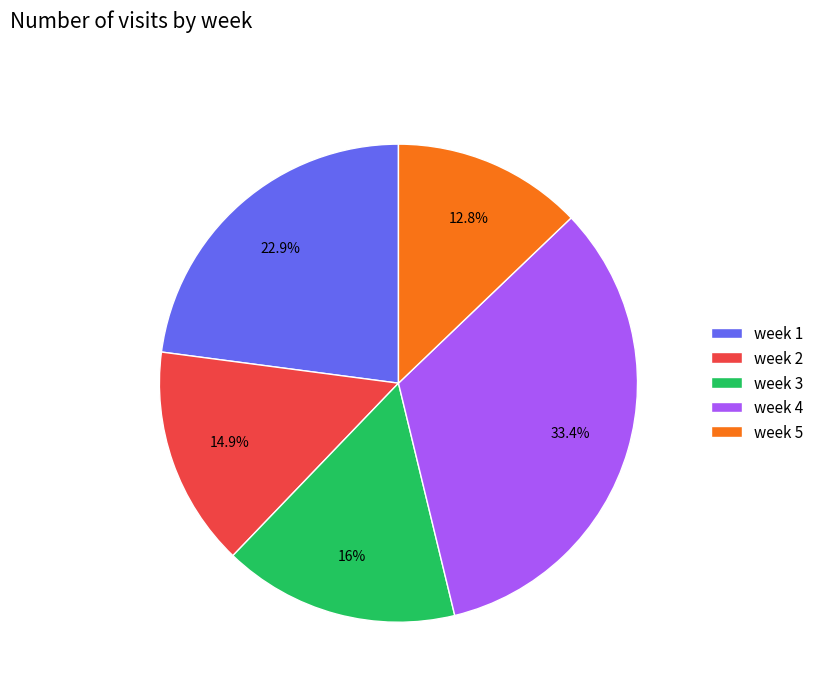

What percentage is the week 3 slice, to the nearest percent?

16%